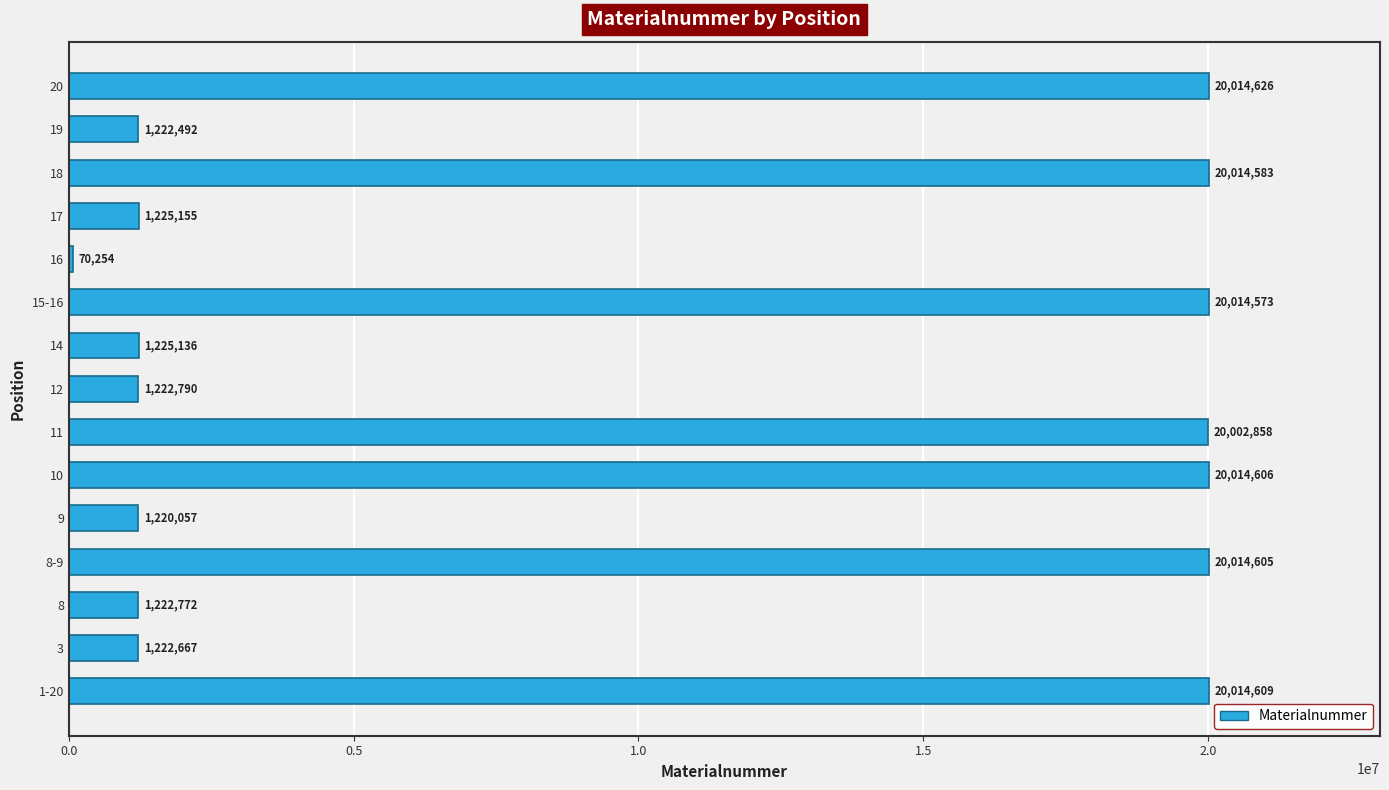

List the labels in order of value, largest first.

20, 1-20, 10, 8-9, 18, 15-16, 11, 17, 14, 12, 8, 3, 19, 9, 16